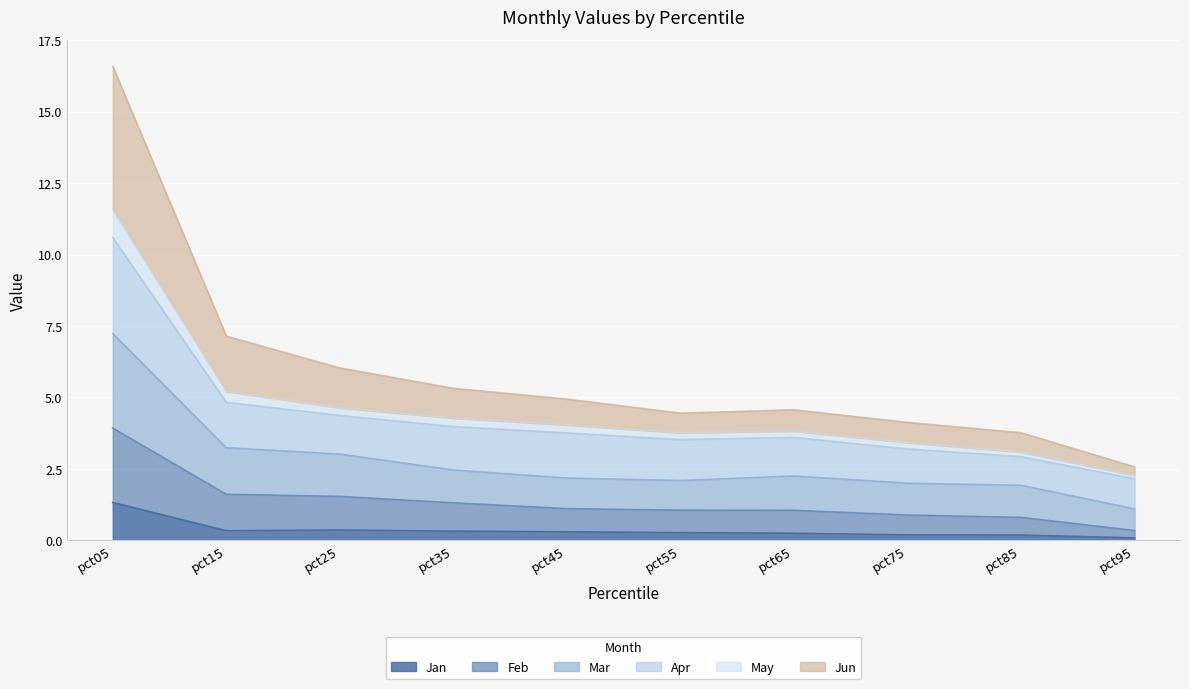

At which category does the chart reach its peak across all series?

pct05